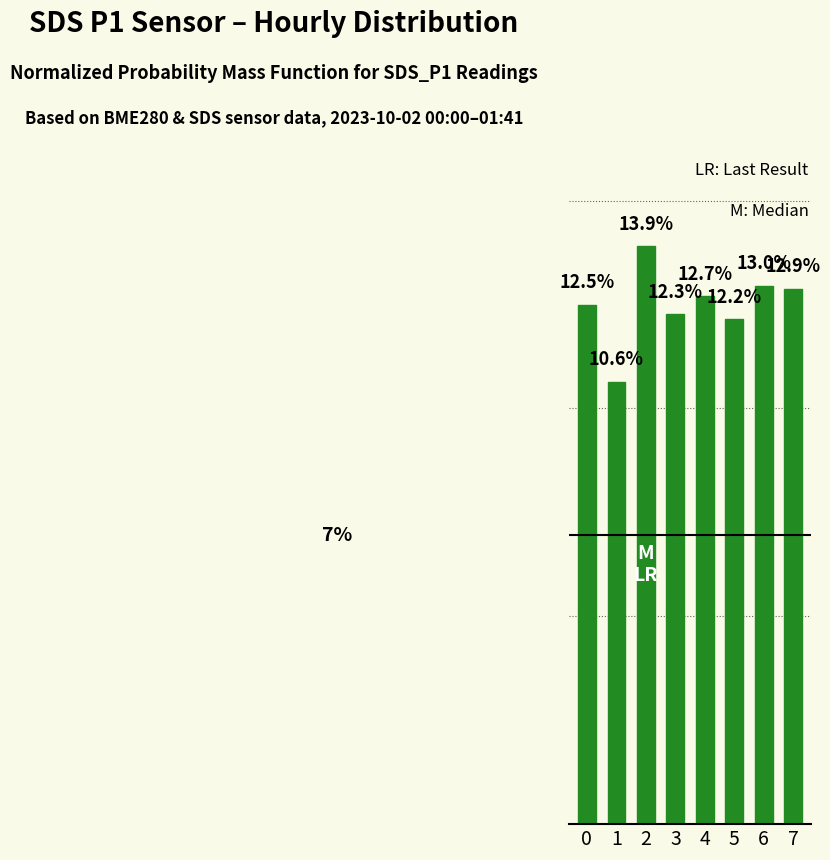

Rank the categories by value from highest to lowest.

2, 6, 7, 4, 0, 3, 5, 1